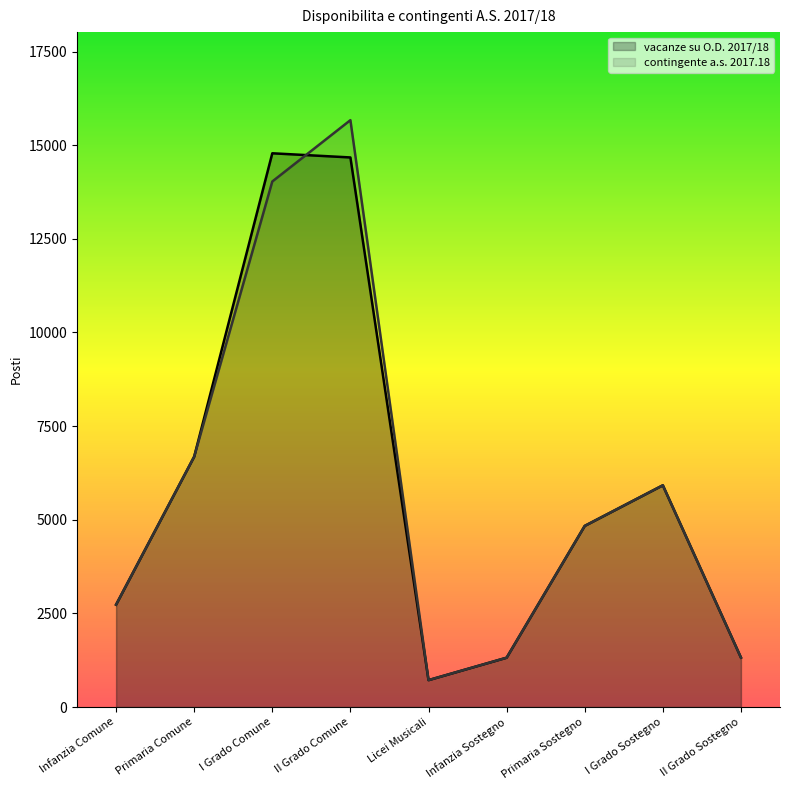

What is the maximum value shown in the chart?

15670